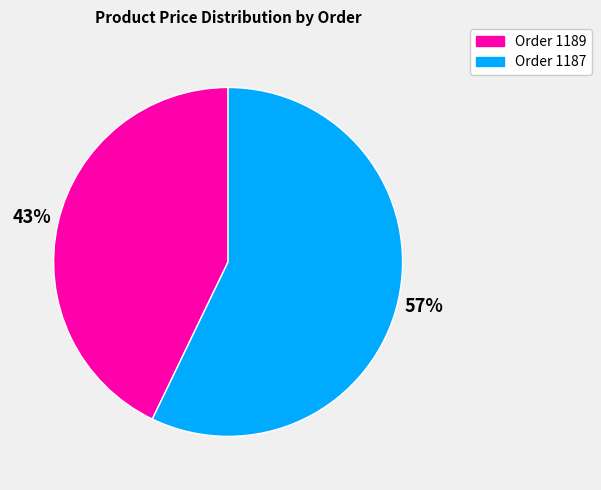

Count the number of slices in the pie.

2